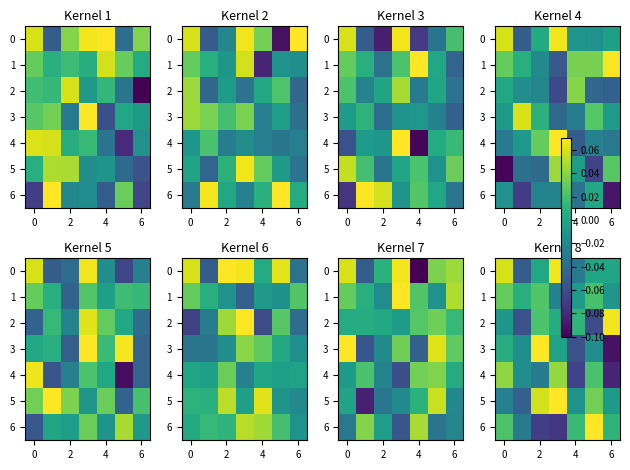

What is the highest value of the 6 series?

0.1